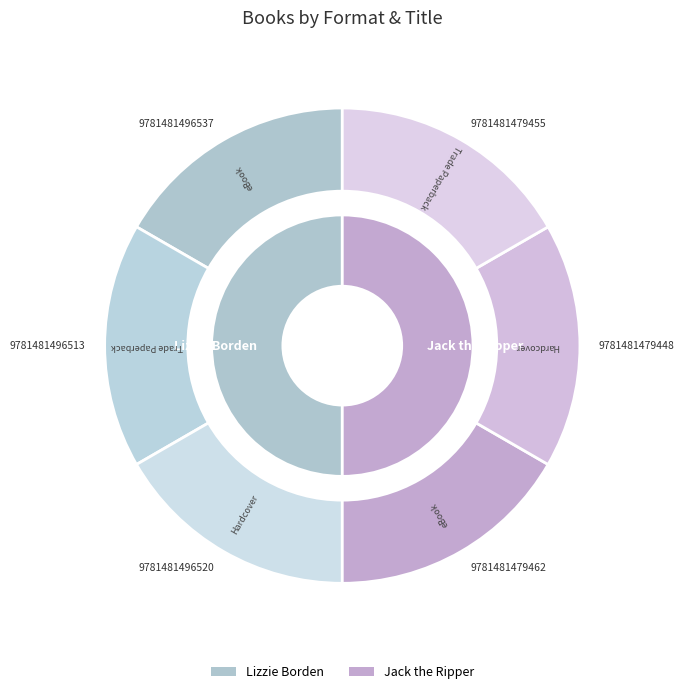

What percentage do 9781481496513 and 9781481496520 together represent?

33.6%